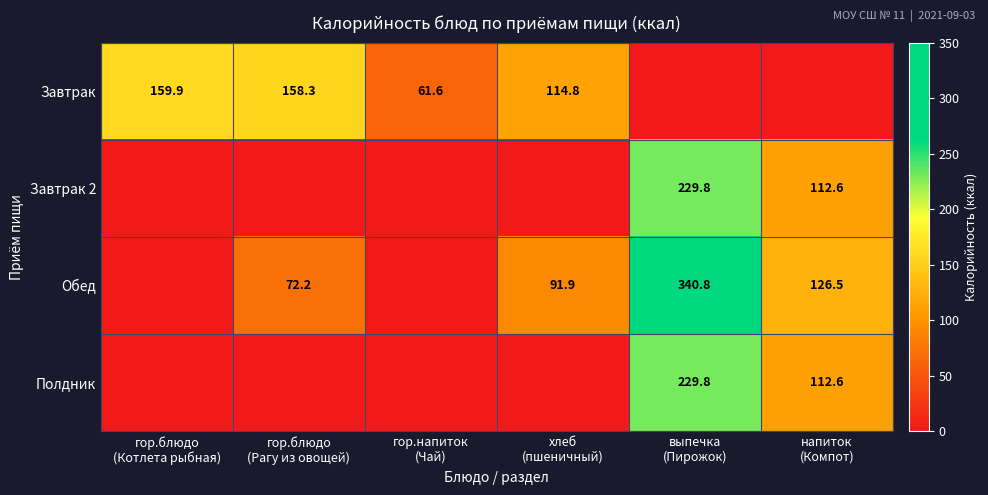

The value of Обед at гор.блюдо (Котлета рыбная) is -141.9. True or false?

False